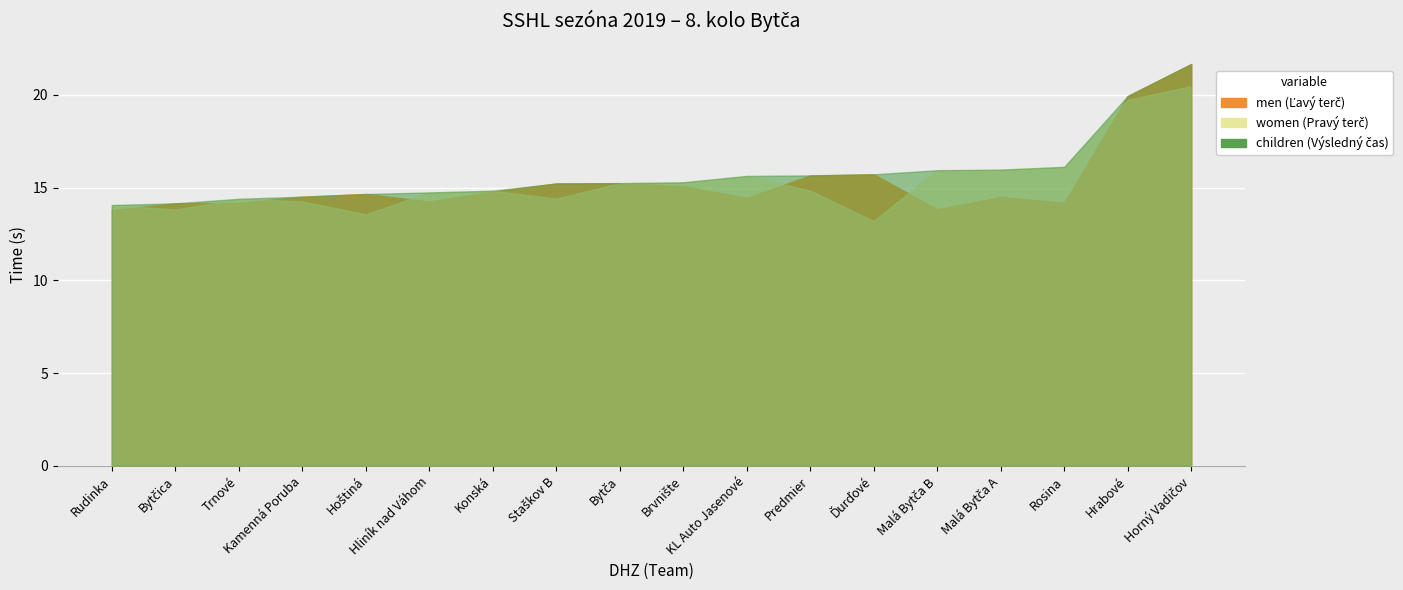

What position from the right is Malá Bytča A?

4